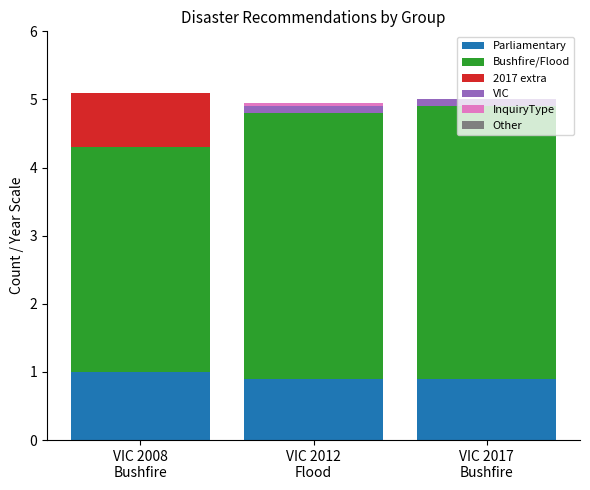

What position from the left is VIC 2017
Bushfire?

3